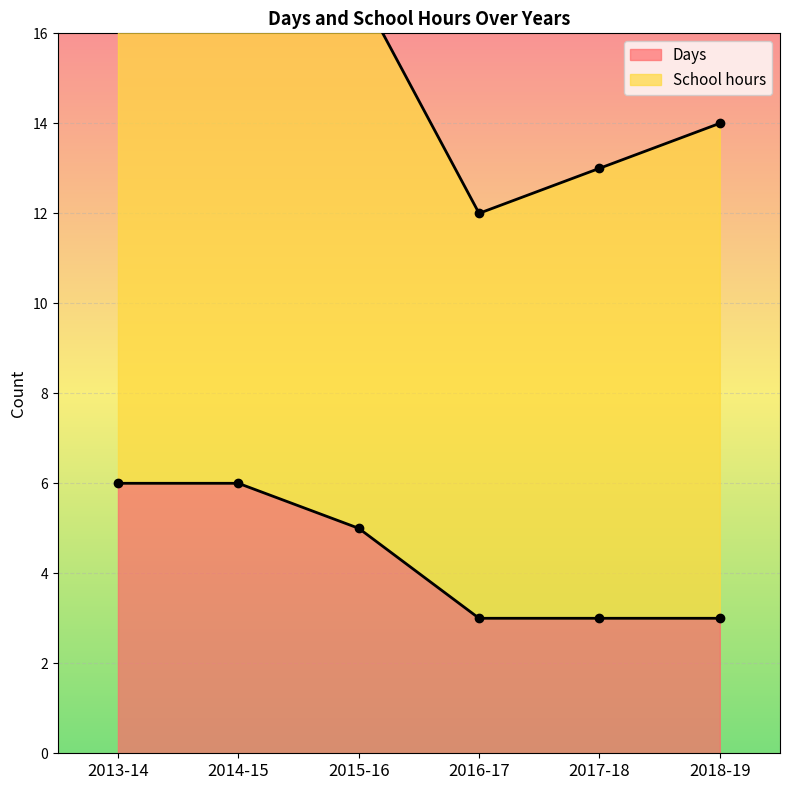

How many values in the School hours series are below 17?

3